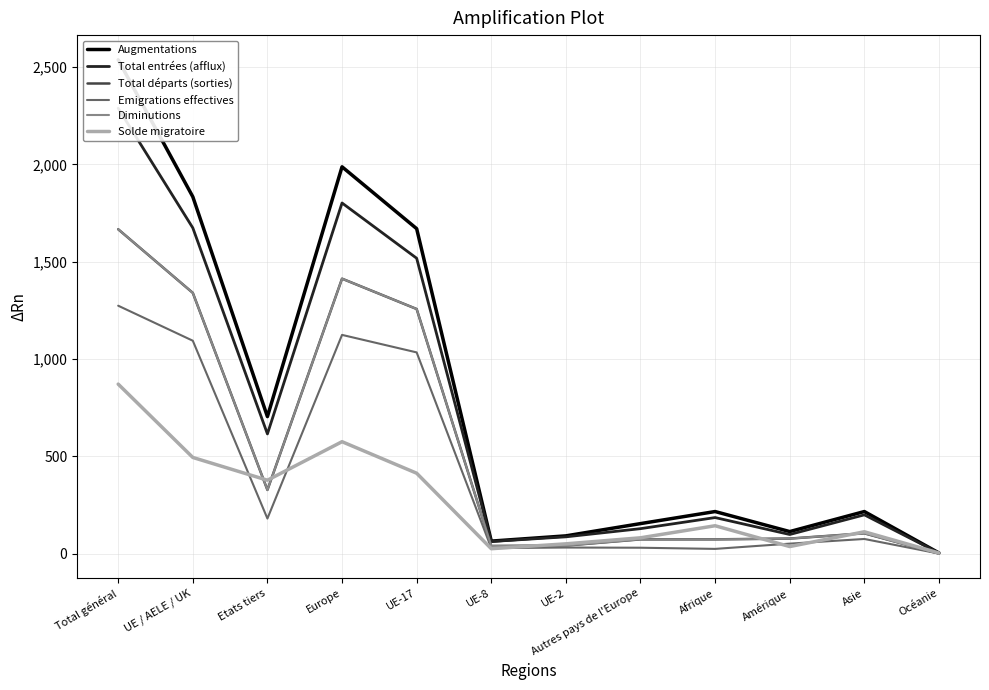

Between Europe and Asie, which series saw the biggest shift?

Augmentations